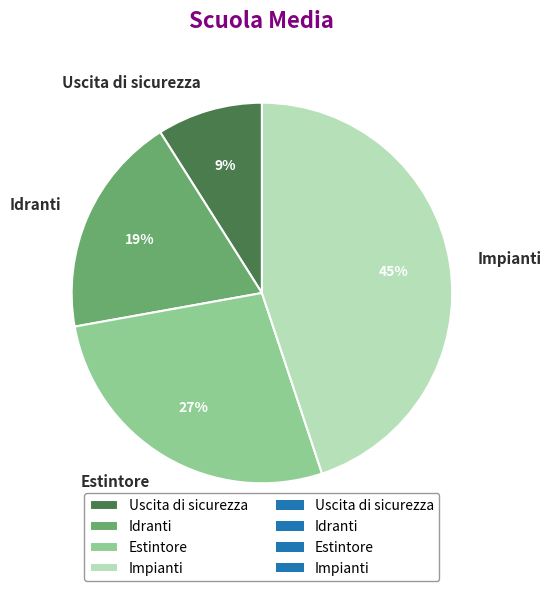

Rank the categories by value from lowest to highest.

Uscita di sicurezza, Idranti, Estintore, Impianti